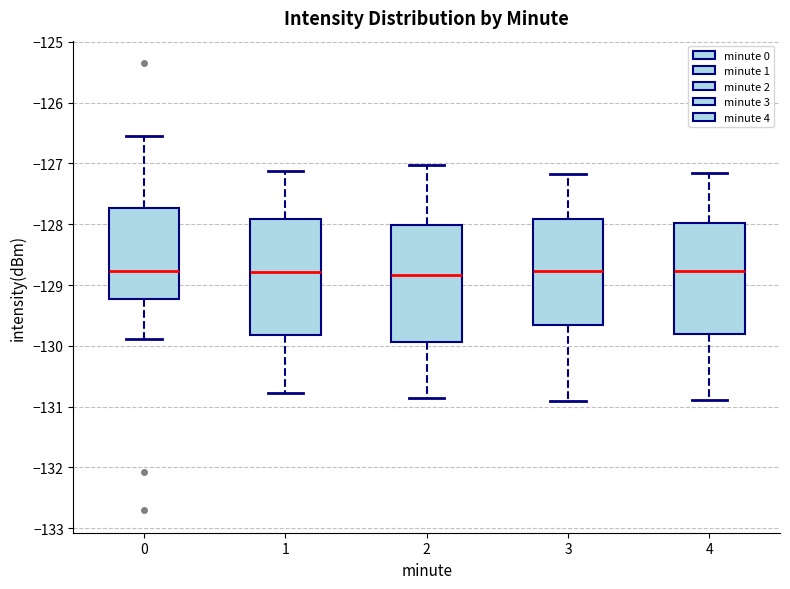

Reading left to right, read every box against the y-axis: the position of its median line, the range the box covers, and the ends of its whiskers. The values are not printed on the chart, so give them approximately, as read against the axis.

0: median -128.8, box -129.2 to -127.7, whiskers -129.9 to -126.5
1: median -128.8, box -129.8 to -127.9, whiskers -130.8 to -127.1
2: median -128.8, box -129.9 to -128.0, whiskers -130.9 to -127.0
3: median -128.8, box -129.7 to -127.9, whiskers -130.9 to -127.2
4: median -128.8, box -129.8 to -128.0, whiskers -130.9 to -127.2